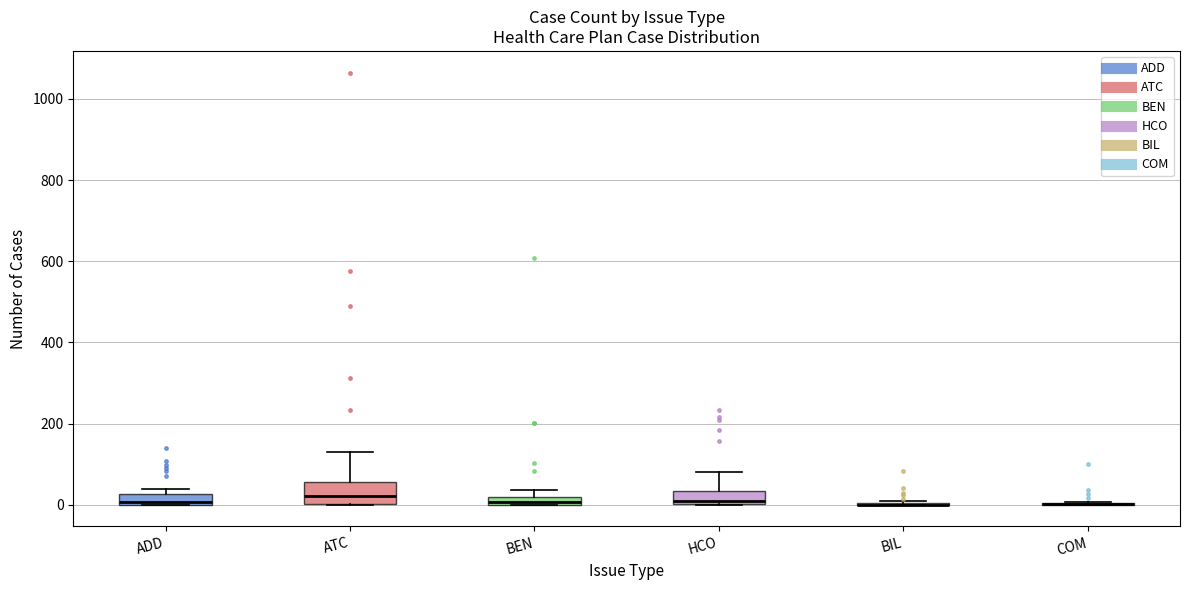

Which box is the tallest, from its lower edge to its upper edge?

ATC